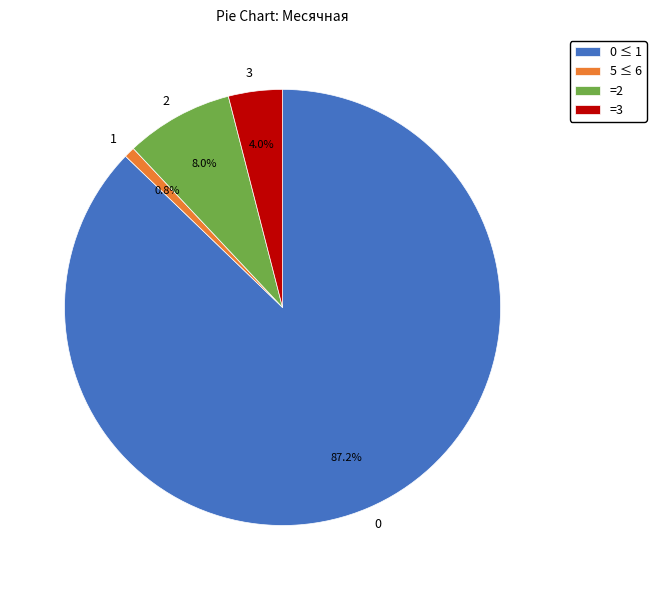

Combined, what portion of the pie is 1 and 3?

4.8%